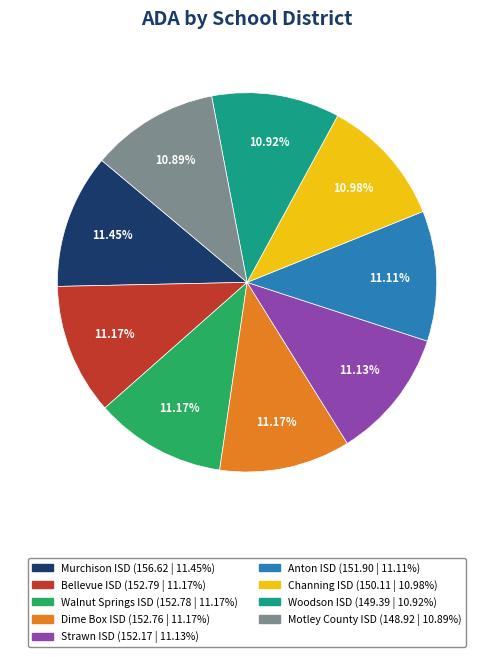

How many slices are in this pie chart?

9